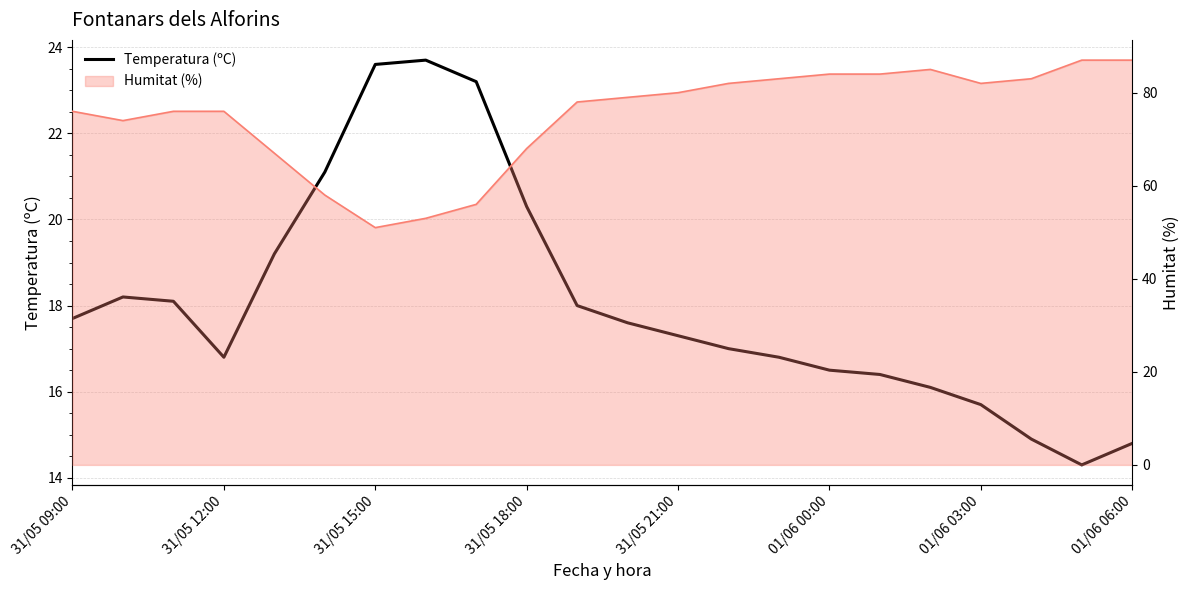

What is the smallest value displayed?

14.3